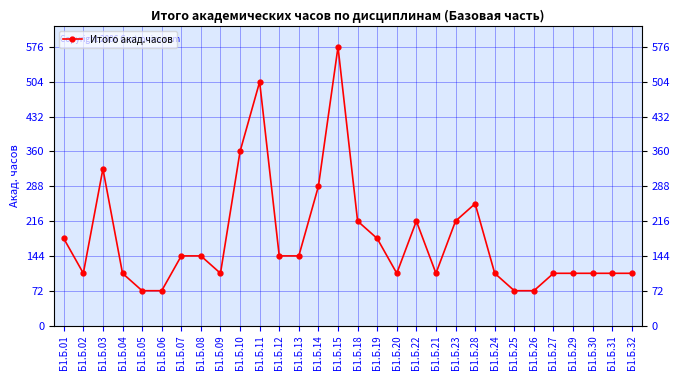

Where does the data first go above 144?

Б1.Б.01